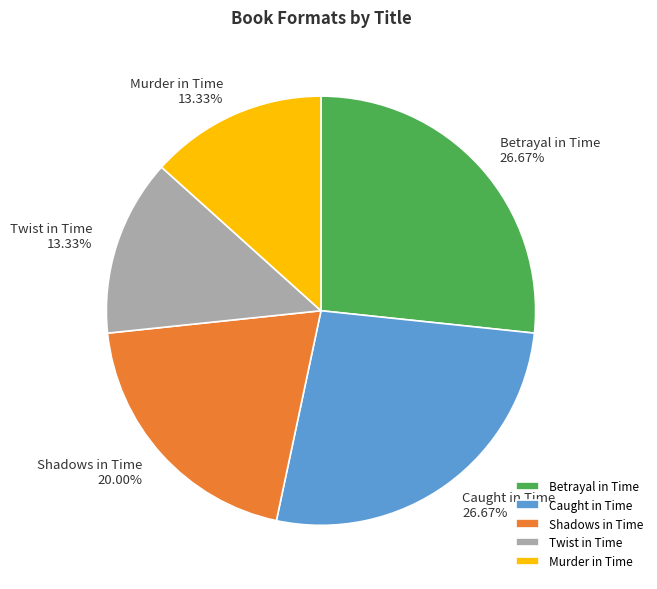

Between Twist in Time and Shadows in Time, which is larger?

Shadows in Time